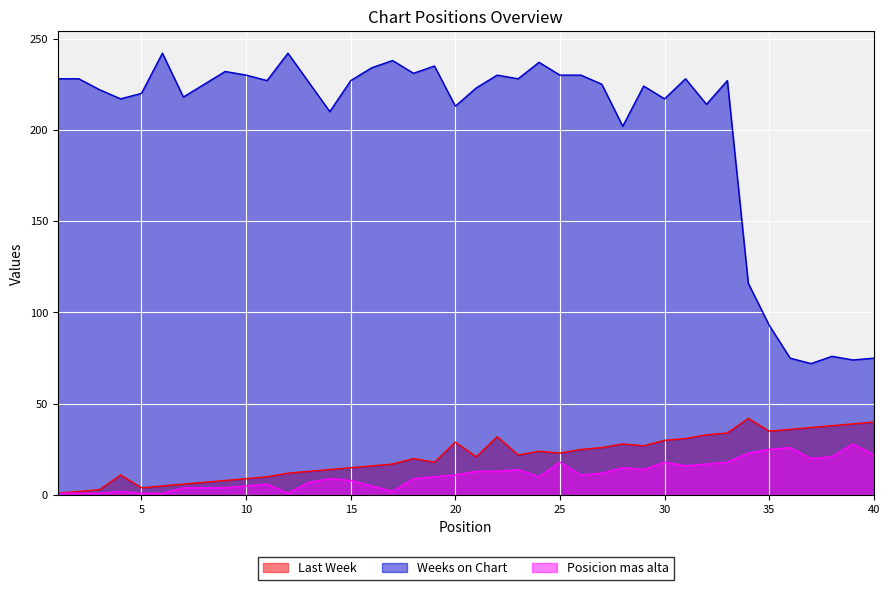

What is the smallest value displayed?

1